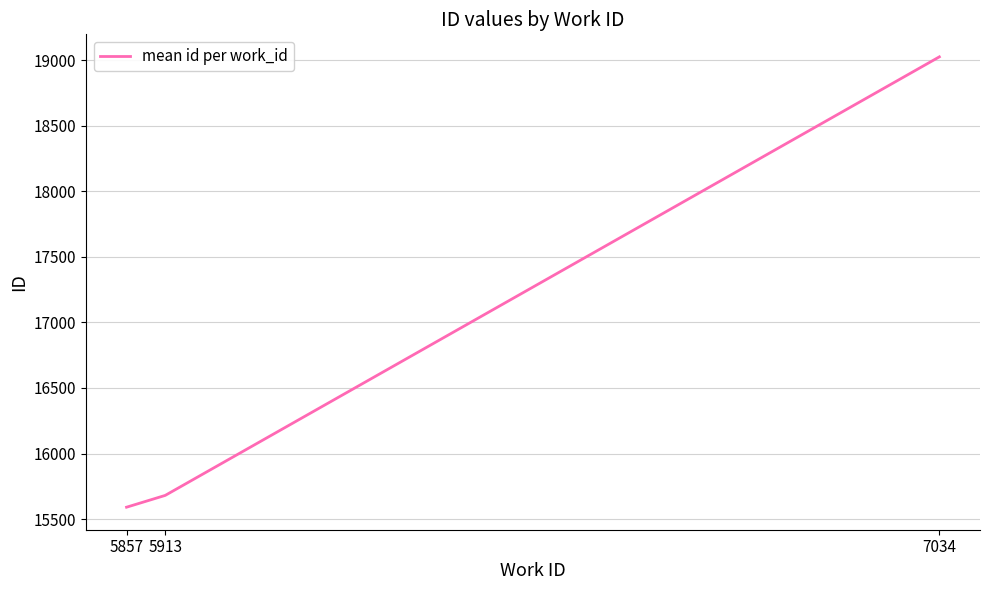

Rank the categories by value from highest to lowest.

7034, 5913, 5857